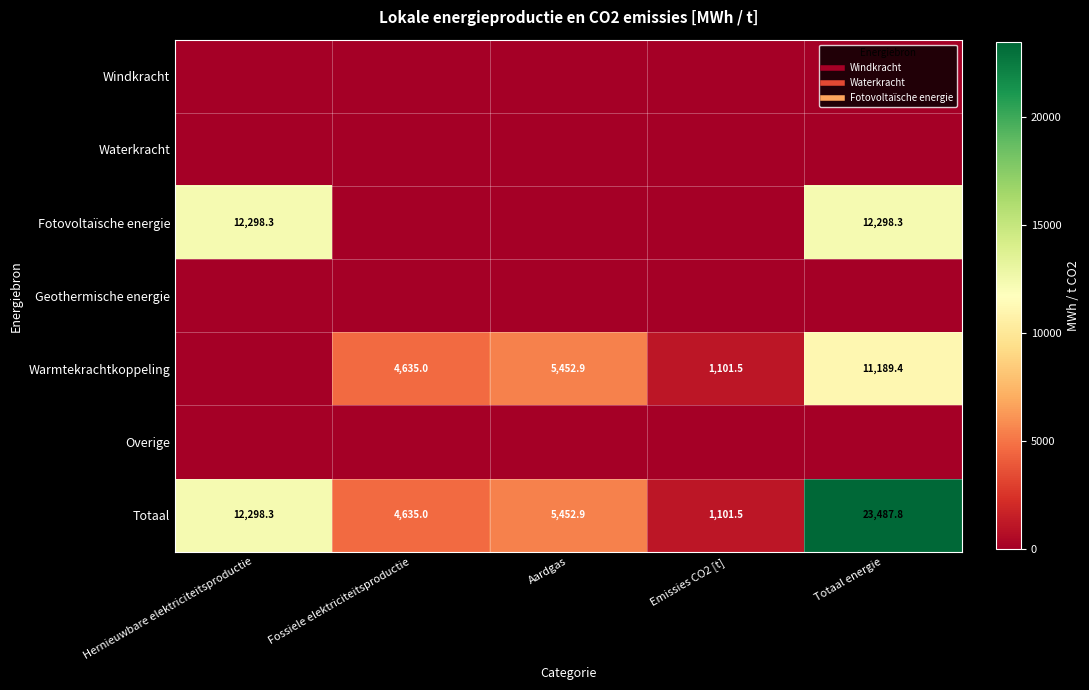

The value of Windkracht at Fossiele elektriciteitsproductie is 0.0. True or false?

True